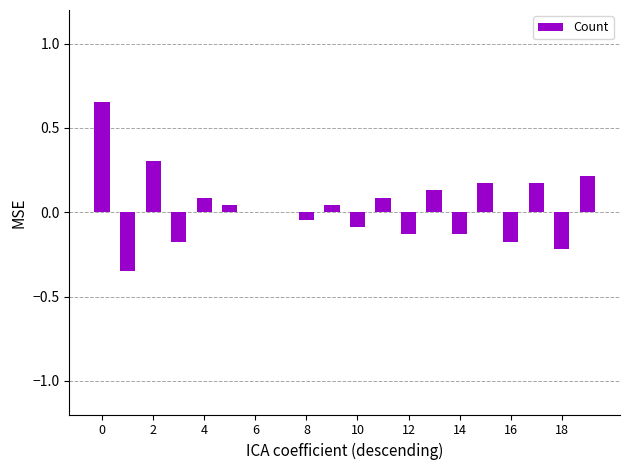

How many series are shown in this chart?

1